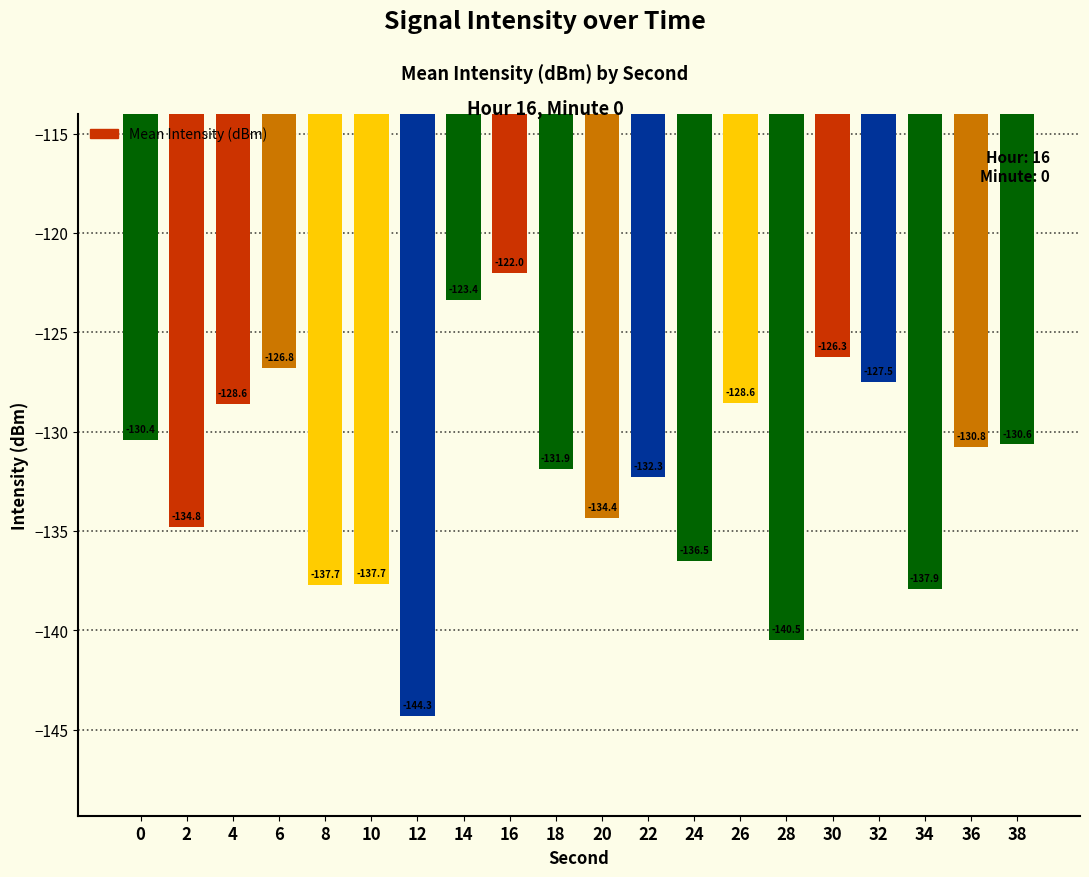

What is the change in value from 22 to 28?

-8.2